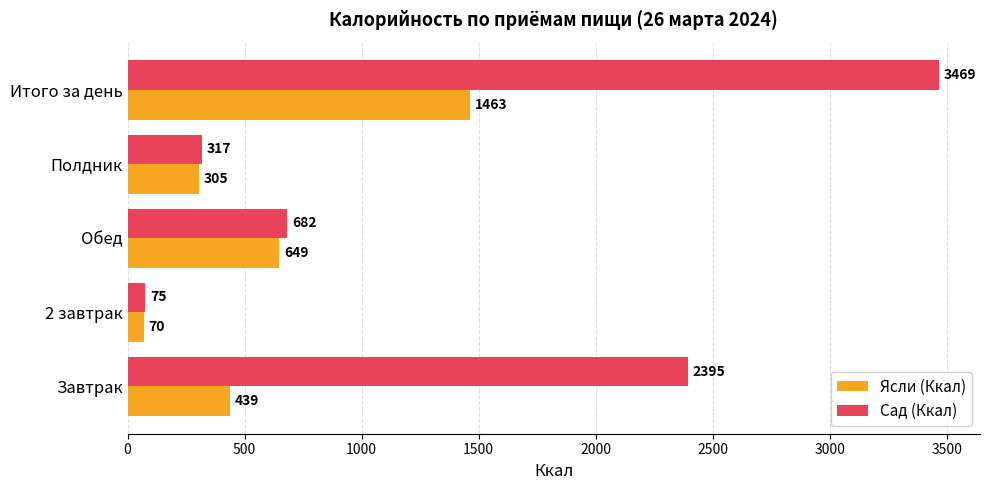

True or false: Ясли (Ккал) has a value of 305 at Полдник.

True